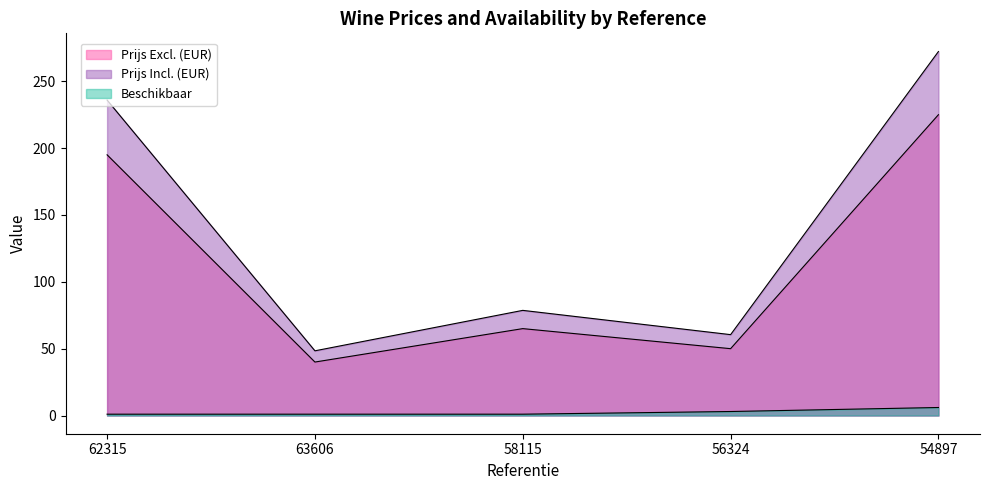

True or false: Prijs Excl. (EUR) and Prijs Incl. (EUR) cross at least once.

False